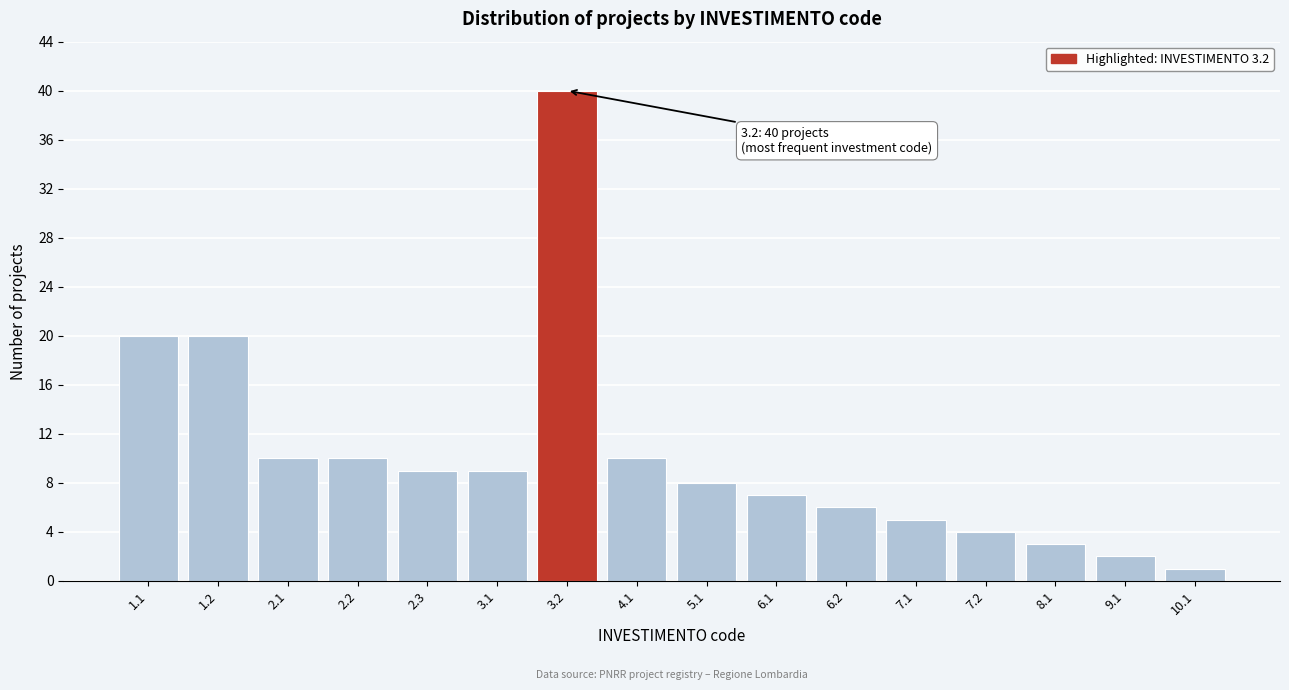

Reading left to right, transcribe all the data shown in this chart.

1.1=20	1.2=20	2.1=10	2.2=10	2.3=9	3.1=9	3.2=40	4.1=10	5.1=8	6.1=7	6.2=6	7.1=5	7.2=4	8.1=3	9.1=2	10.1=1